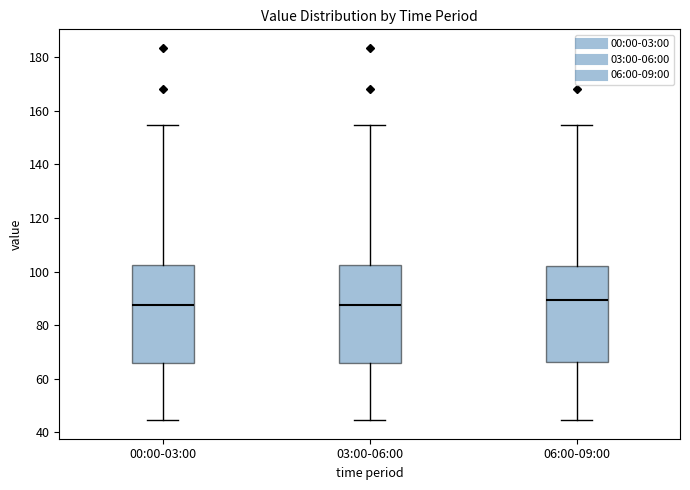

Where does the lower whisker of the box for 06:00-09:00 end on the y-axis? The values are not printed on the chart, so give them approximately, as read against the axis.

44